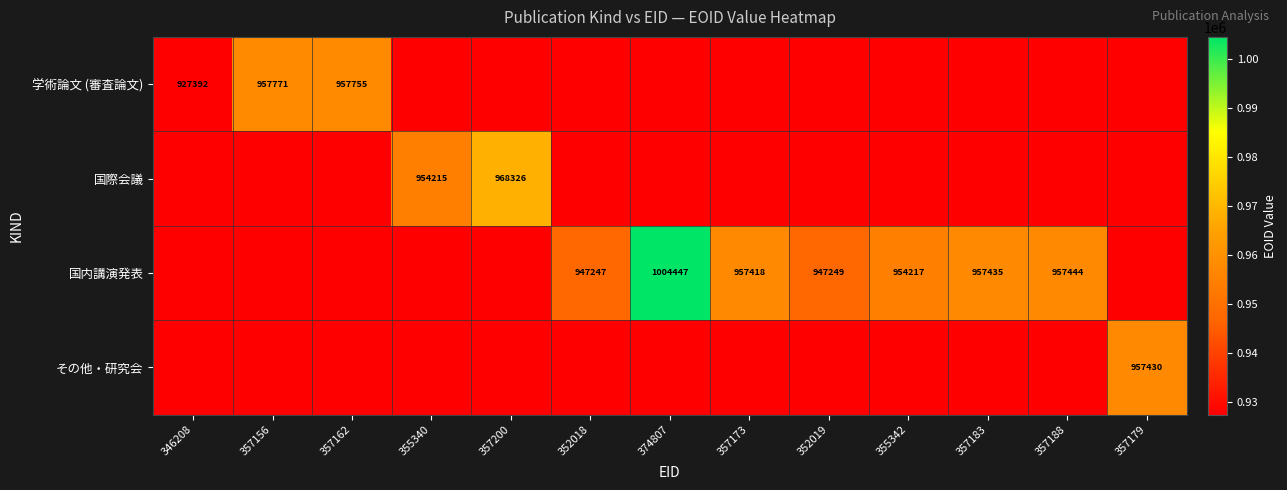

The 学術論文 (審査論文) series shows 957771.0 at 357156. True or false?

True